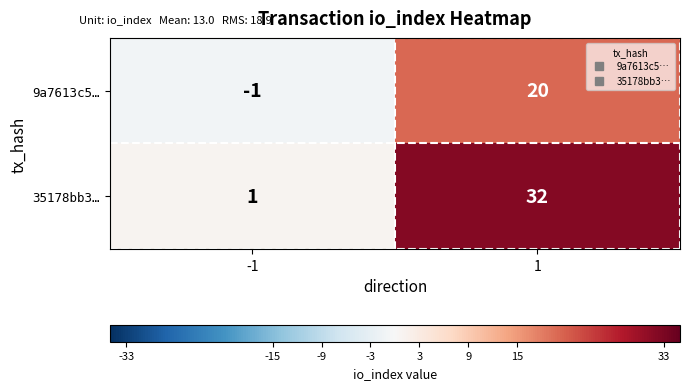

Rank the series at 1 from lowest to highest value.

9a7613c5…, 35178bb3…